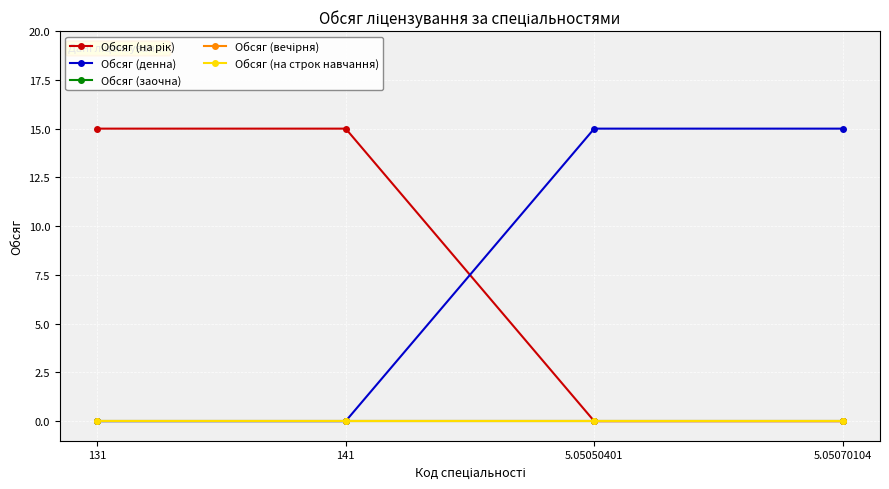

True or false: Обсяг (на строк навчання) and Обсяг (вечірня) cross at least once.

False